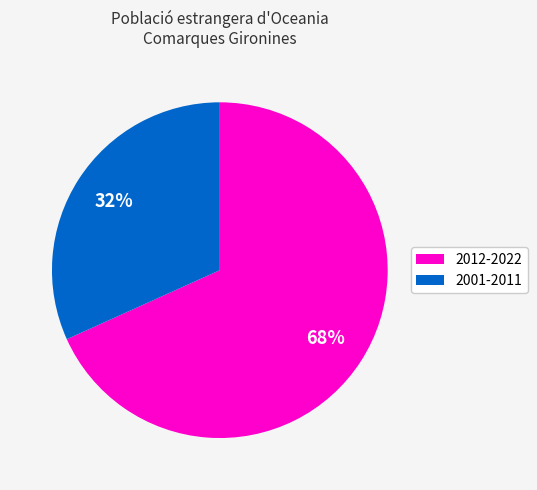

To the nearest percent, what portion does 2001-2011 represent?

32%